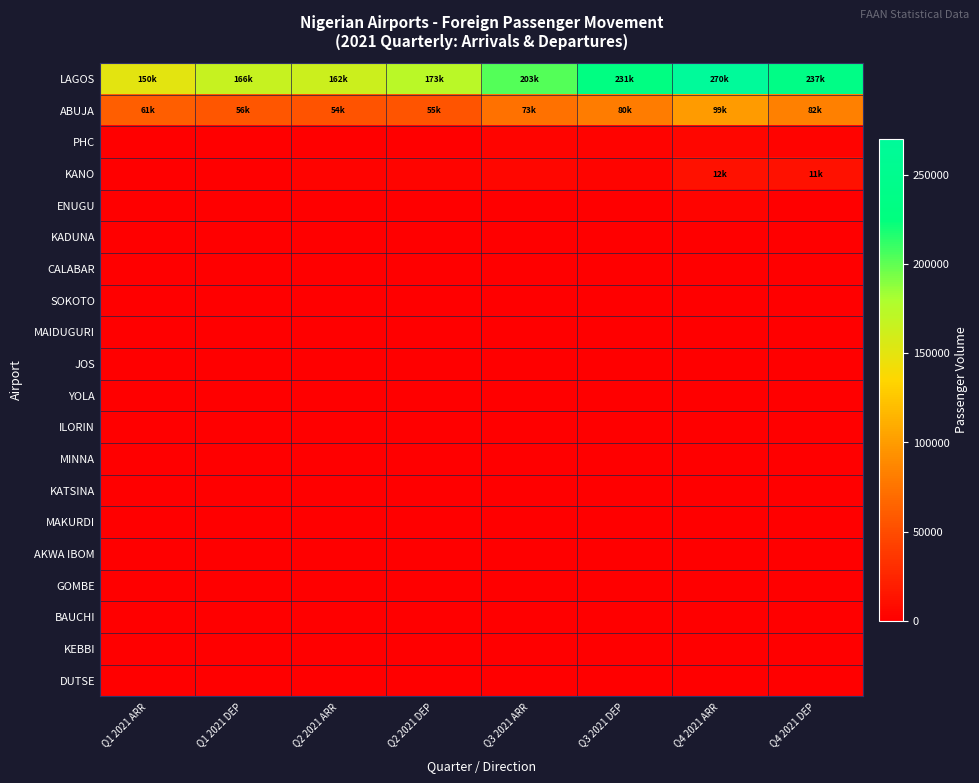

Which series has the widest spread of values?

LAGOS